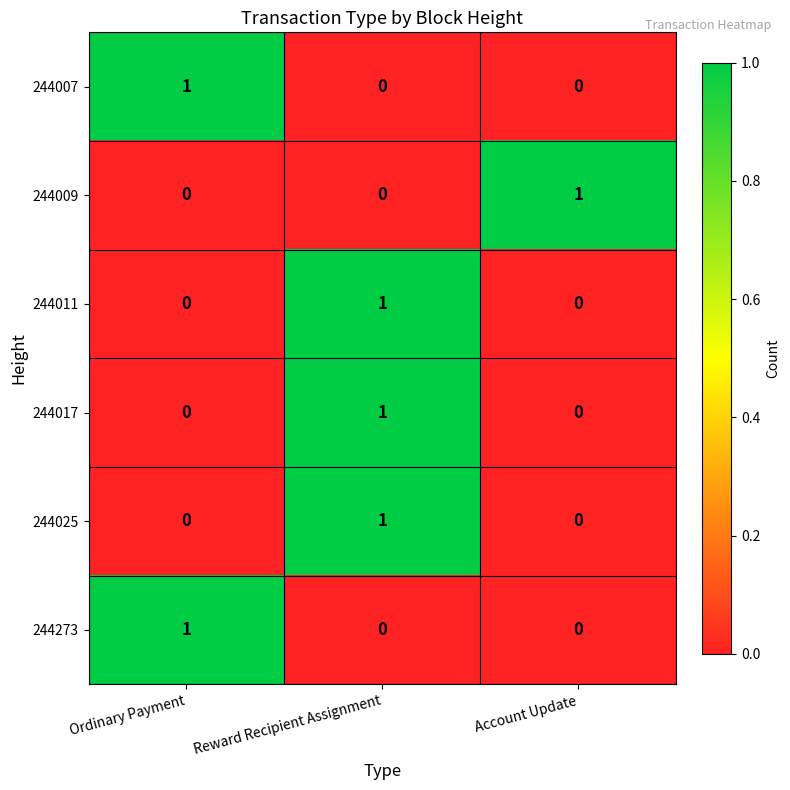

How many categories are shown in the chart?

3